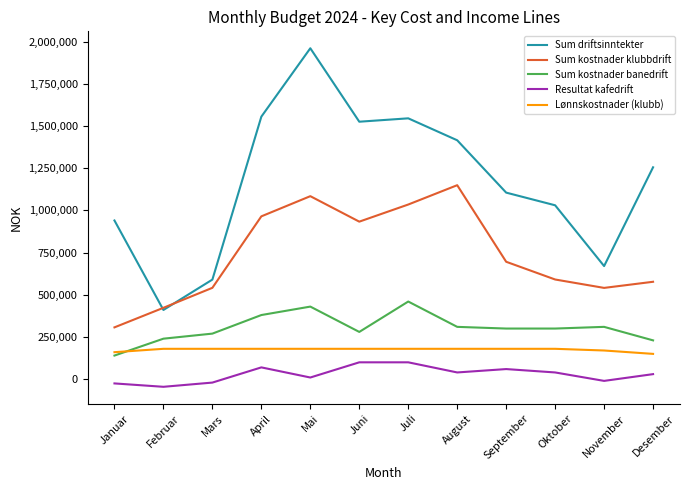

What are all the series names shown in the legend?

Sum driftsinntekter, Sum kostnader klubbdrift, Sum kostnader banedrift, Resultat kafedrift, Lønnskostnader (klubb)